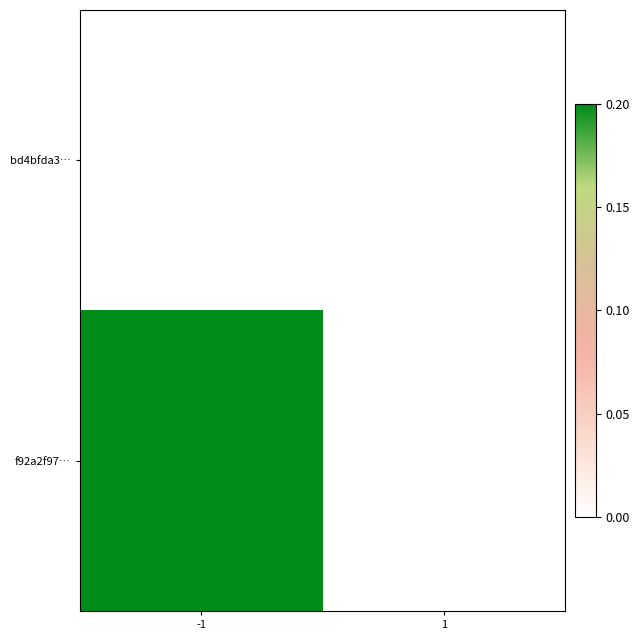

What is the total value across all series at -1?

1